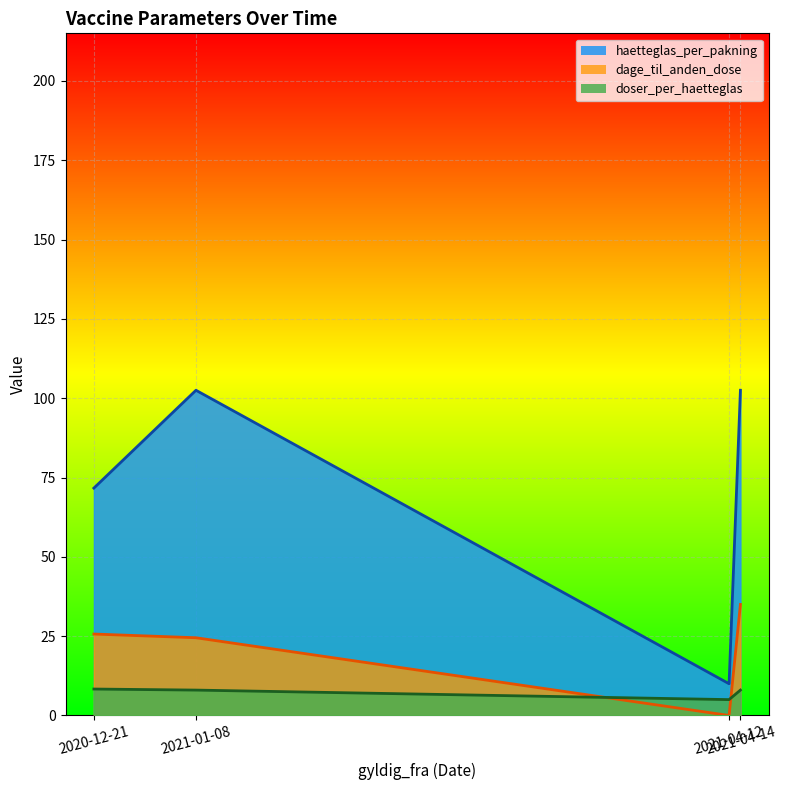

At which label does dage_til_anden_dose first exceed 28?

2021-04-14